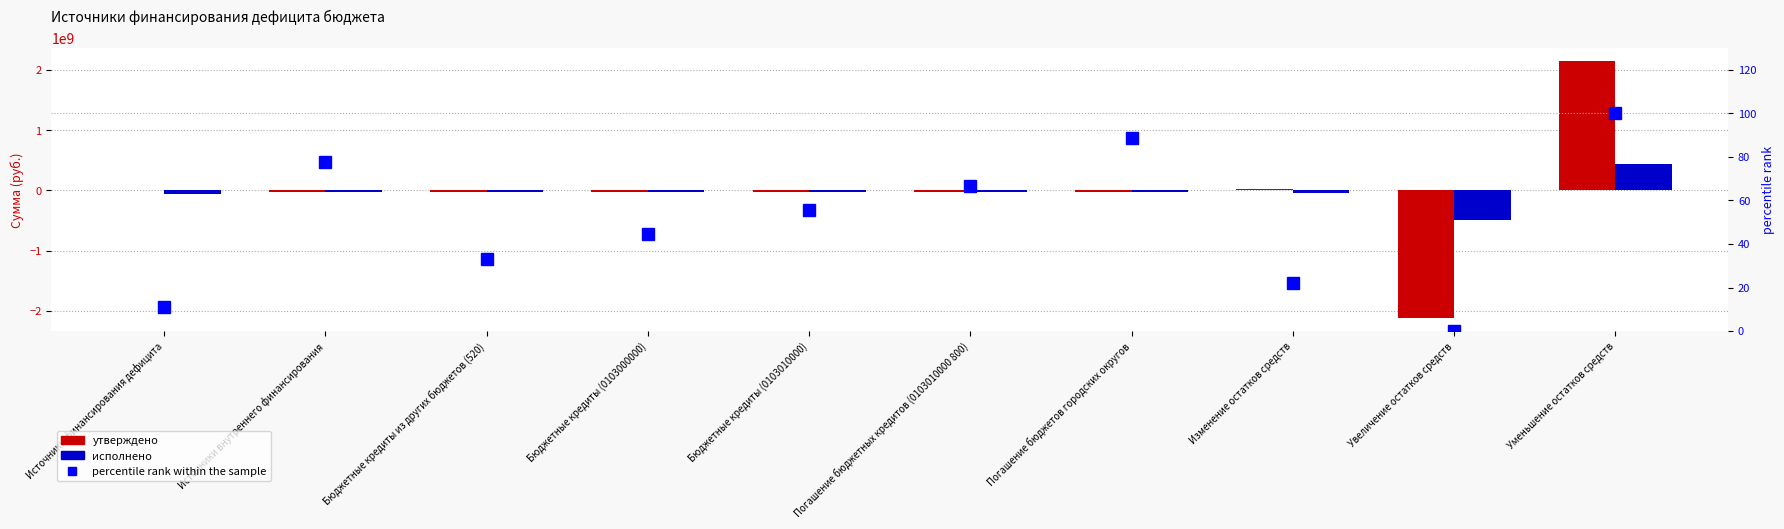

Which category has the highest value across all series?

Уменьшение остатков средств